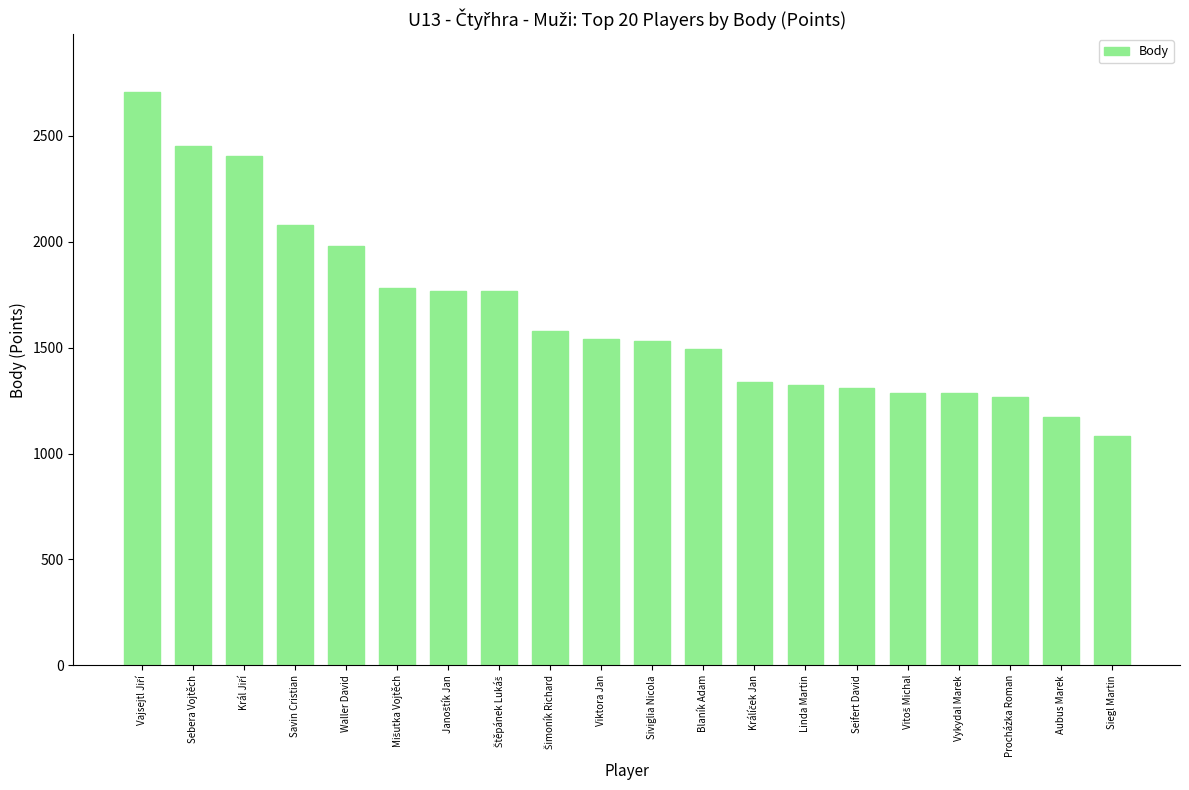

What is the sum of all values?

33156